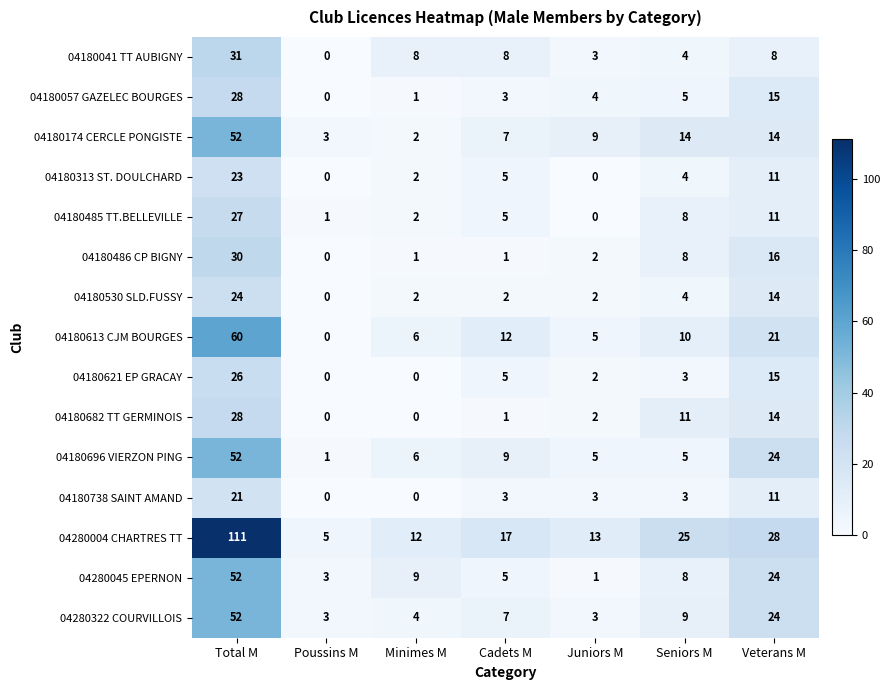

Between Total M and Cadets M, which series saw the biggest shift?

04280004 CHARTRES TT